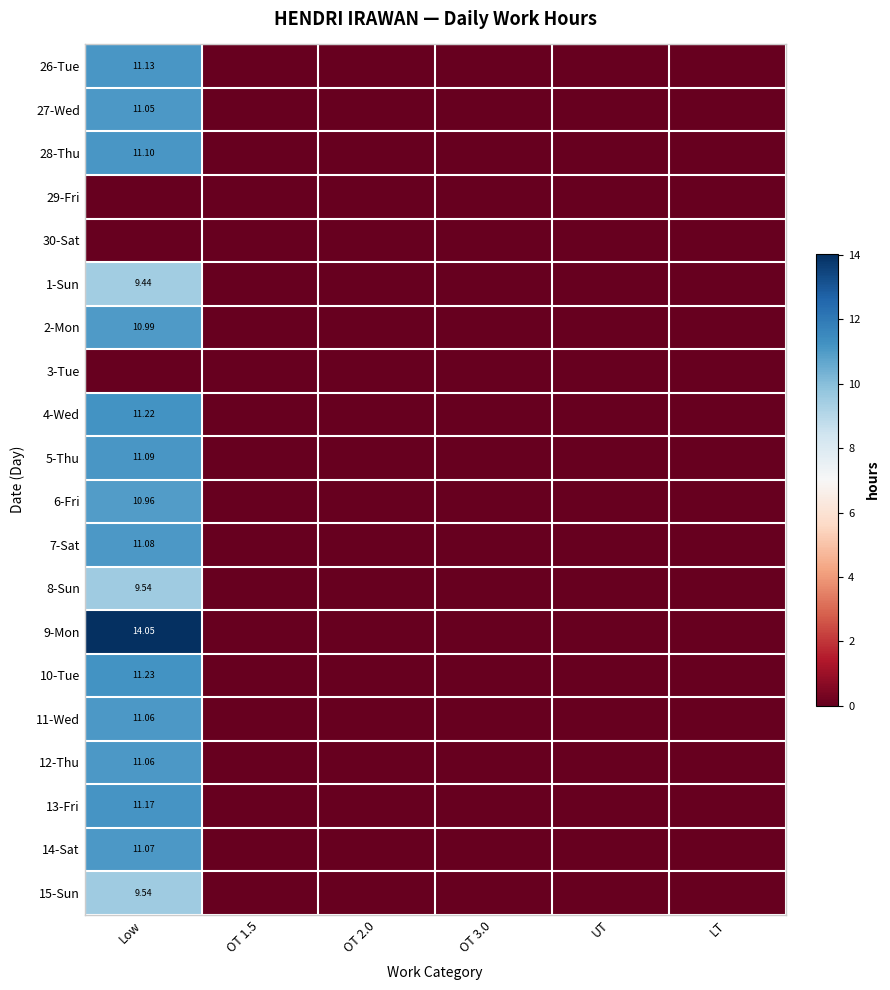

Rank the categories by 14-Sat value from lowest to highest.

OT 1.5, OT 2.0, OT 3.0, UT, LT, Low